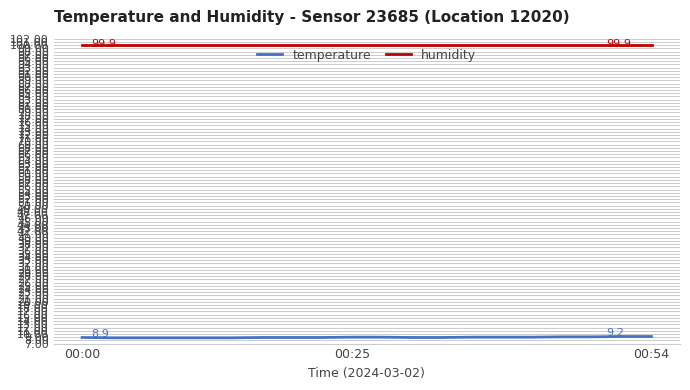

List the series in order of their peak value, highest first.

humidity, temperature